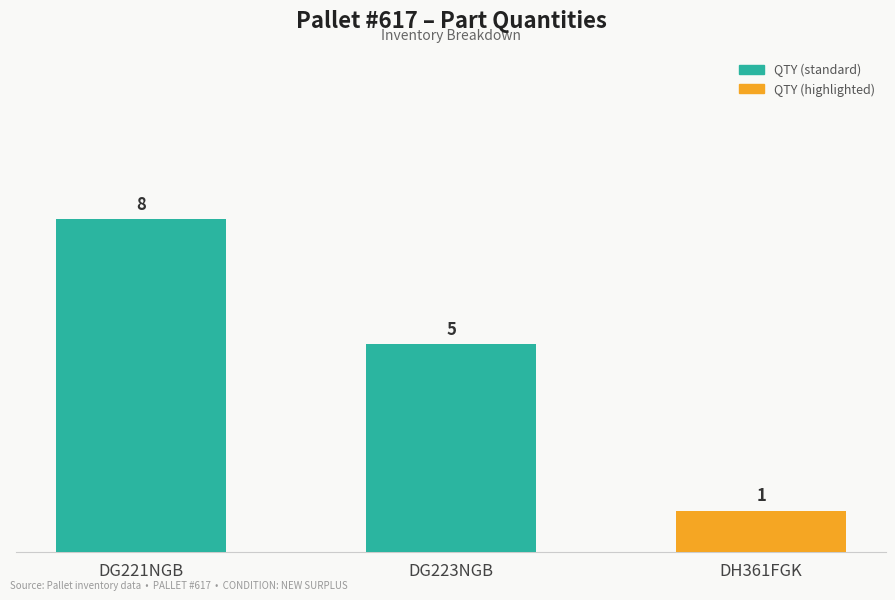

Reading left to right, what are all the values shown in this chart?

DG221NGB=8	DG223NGB=5	DH361FGK=1